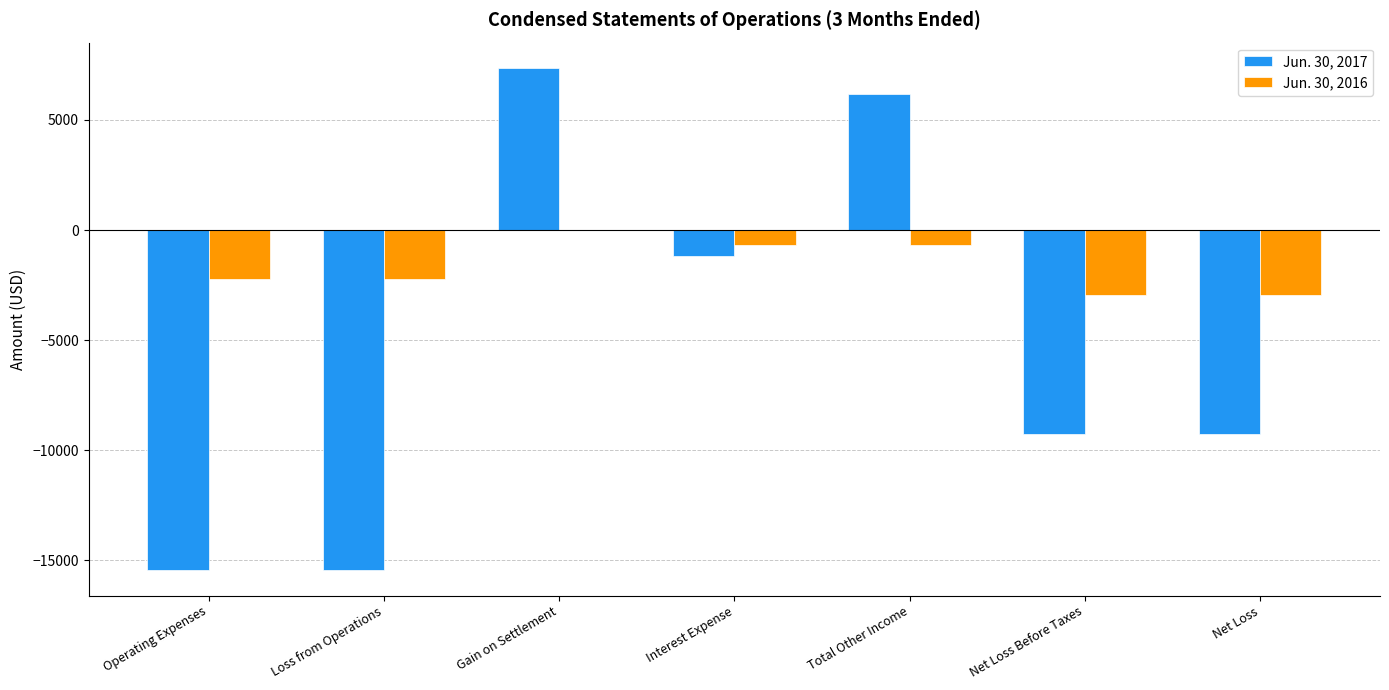

Which series has the largest total across all categories?

Jun. 30, 2016